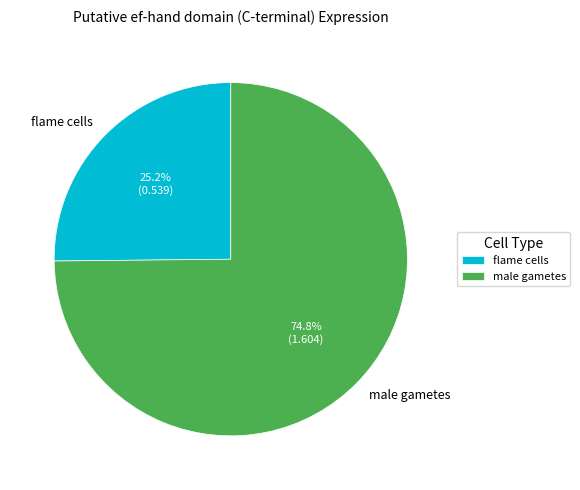

Is the sum of male gametes and flame cells greater than half?

Yes